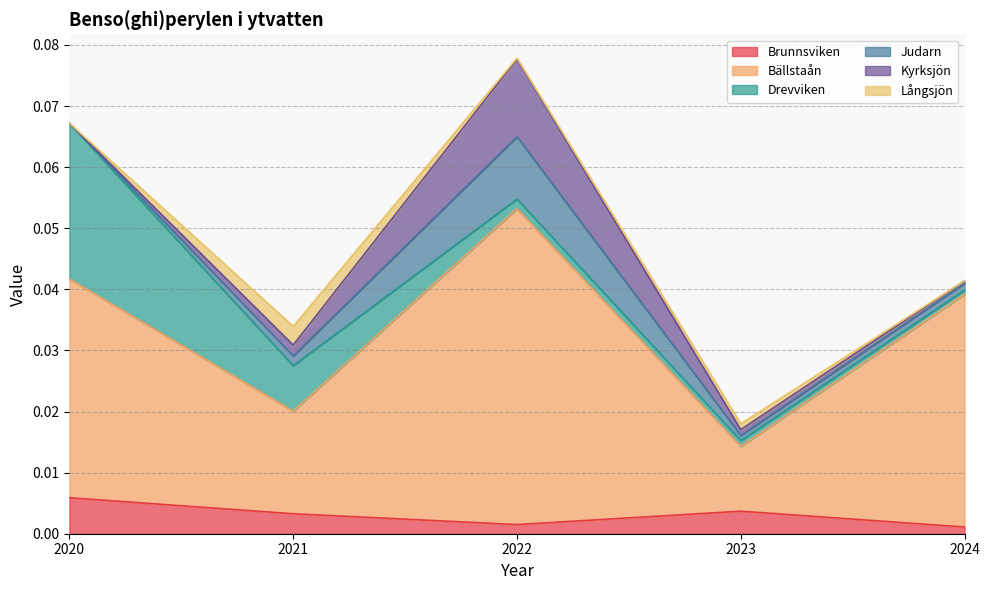

Rank the series by their maximum value, from highest to lowest.

Bällstaån, Drevviken, Kyrksjön, Judarn, Brunnsviken, Långsjön